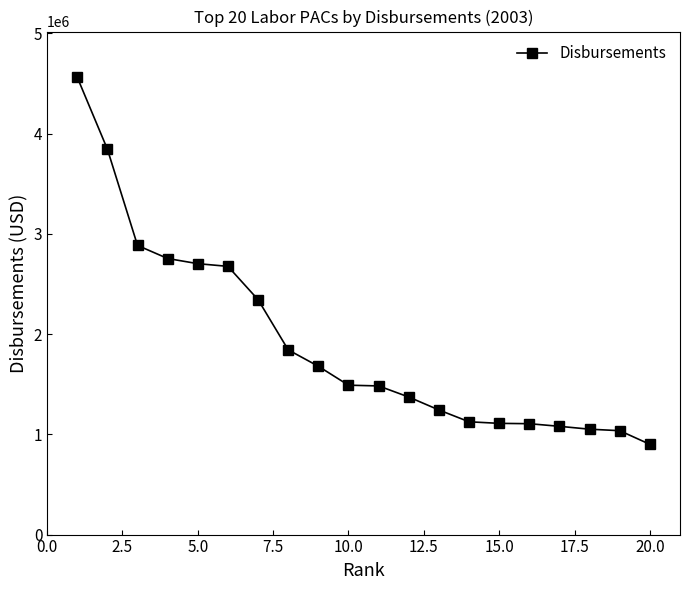

What is the difference between the maximum and second lowest values?

3525231.9